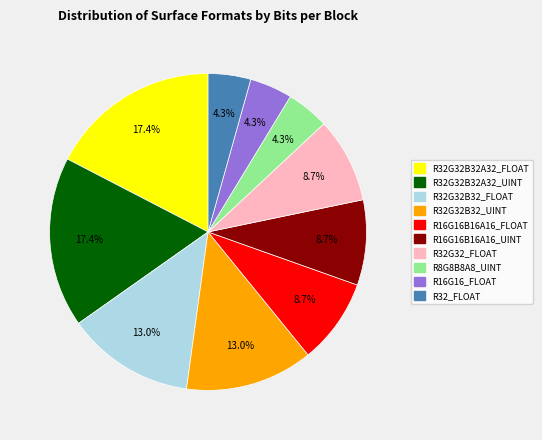

How many segments does this pie chart have?

10